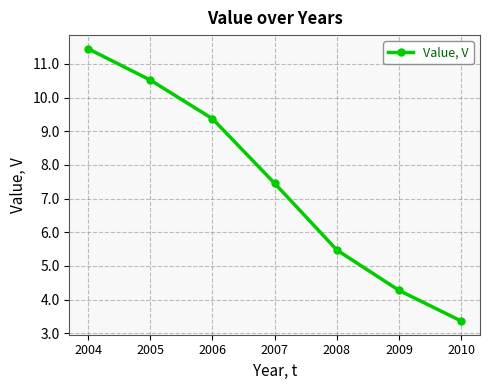

Rank the categories by value from highest to lowest.

2004, 2005, 2006, 2007, 2008, 2009, 2010